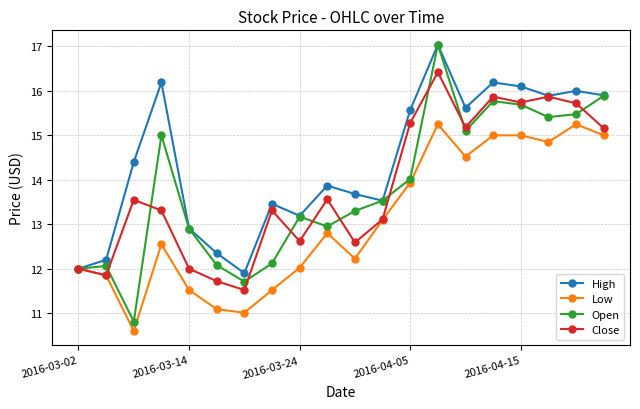

Which series has the widest spread of values?

Open